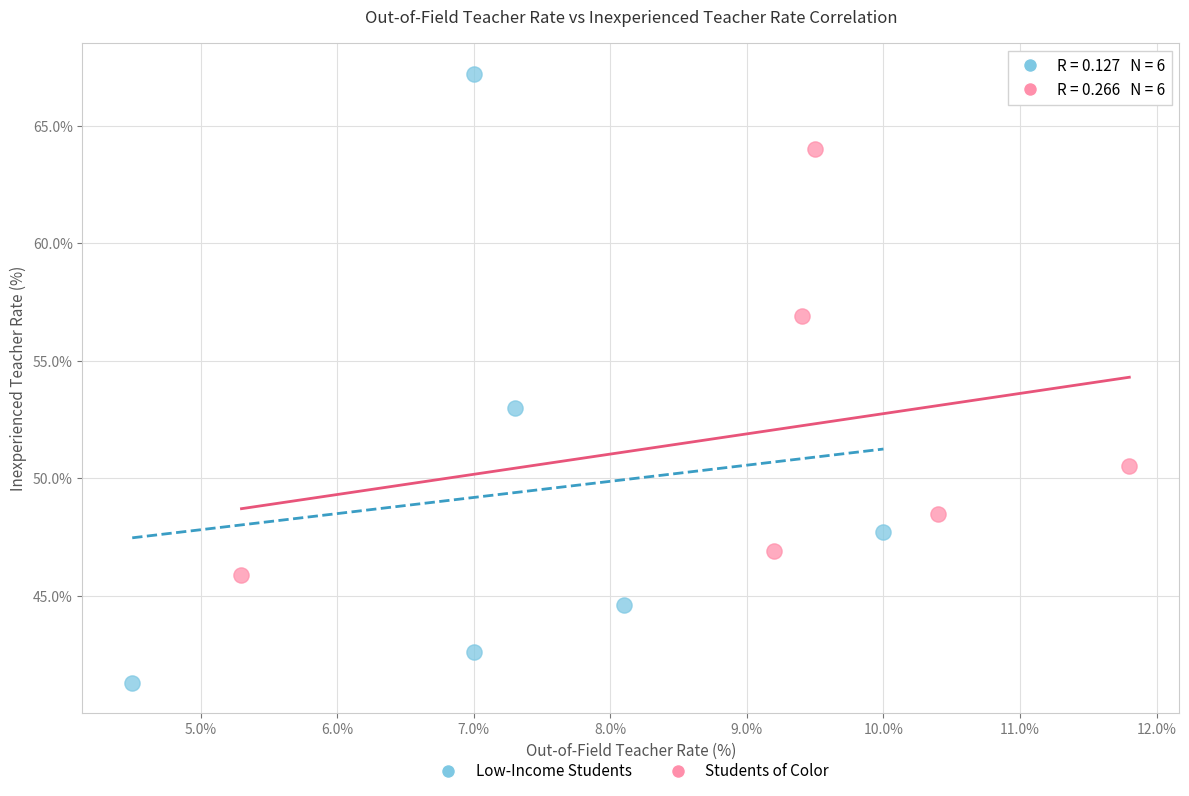

Which series has the widest spread of Y values?

Low-Income Students